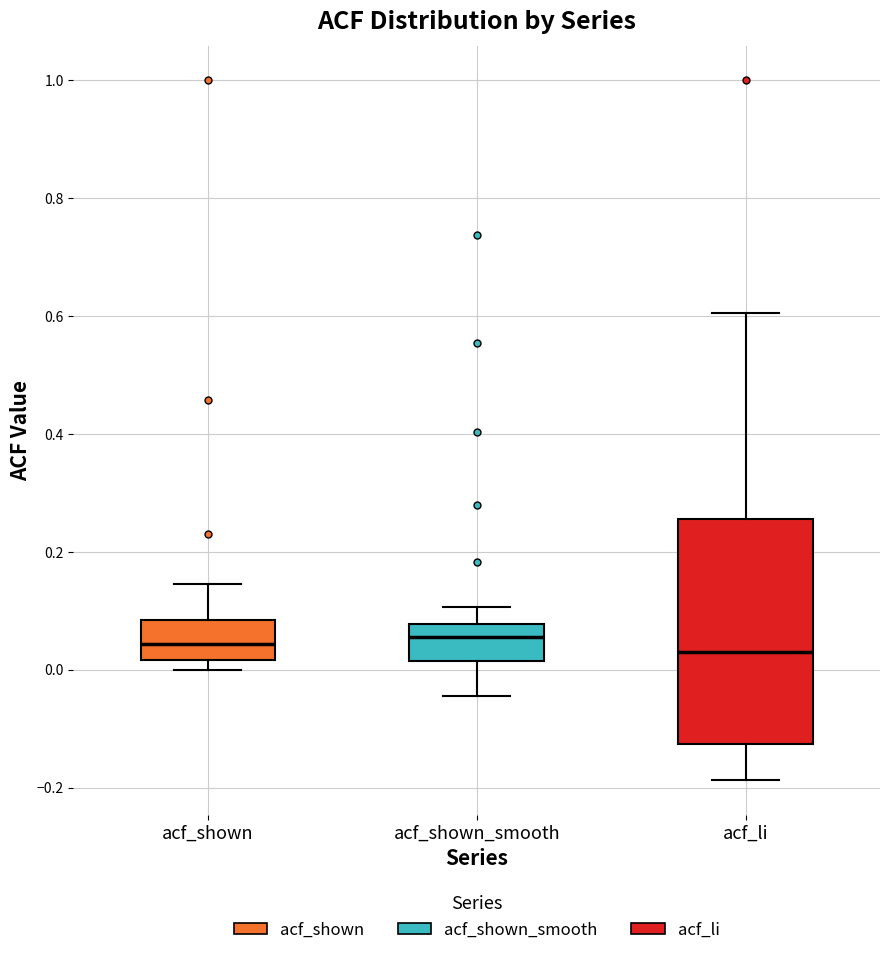

Where does the median line of the box for acf_li sit on the y-axis? The values are not printed on the chart, so give them approximately, as read against the axis.

0.04